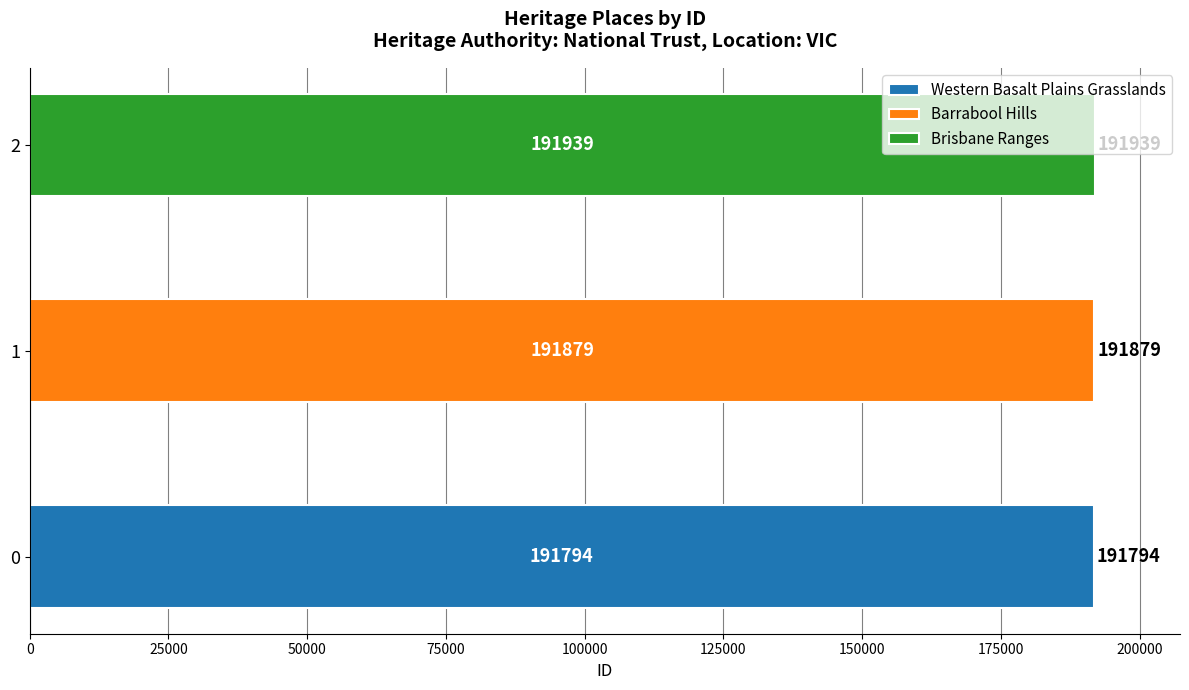

Rank the categories by value from highest to lowest.

Brisbane Ranges, Barrabool Hills, Western Basalt Plains Grasslands